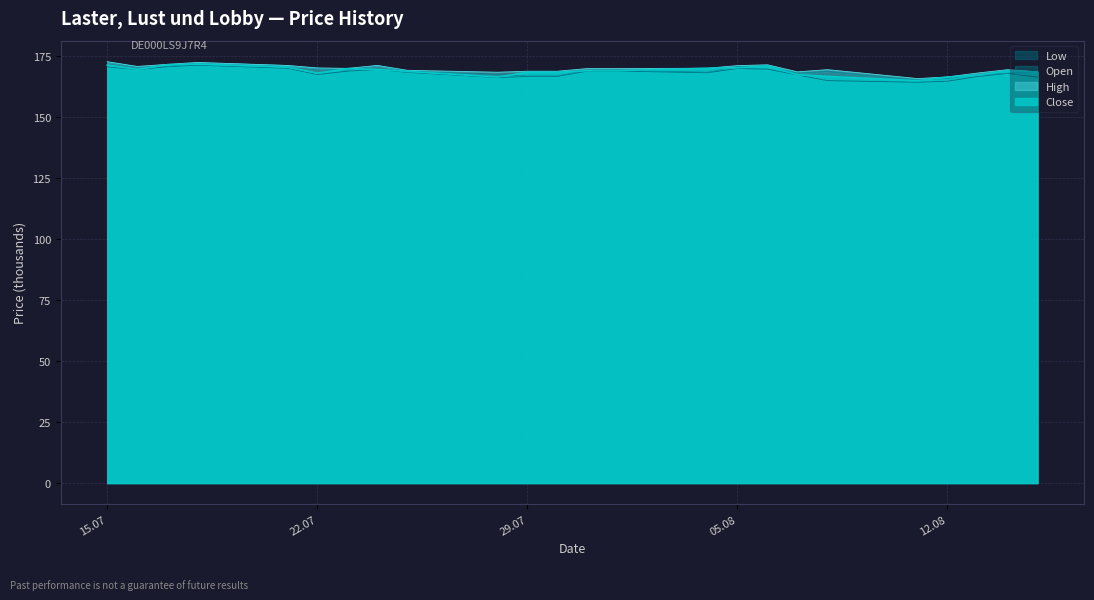

Reading right to left, transcribe all the data shown in this chart.

Open: 168.6	168.1	167.5	166.0	165.3	168.8	168.2	171.0	170.9	168.5	169.4	169.4	167.0	167.0	167.4	169.0	171.3	169.4	170.1	171.3	172.4	170.8	170.6	172.7
High: 168.7	169.6	168.2	166.6	165.9	169.6	168.7	171.6	171.2	170.2	170.0	170.0	168.9	168.9	168.5	169.3	171.3	170.1	170.3	171.3	172.5	171.8	170.9	172.8
Low: 166.5	168.1	166.8	164.8	164.4	165.1	167.4	169.8	170.1	168.3	169.0	169.0	166.8	166.8	166.3	168.5	169.6	169.0	167.6	170.2	171.4	170.8	169.6	170.7
Close: 168.5	169.1	167.4	166.5	165.1	166.8	167.5	171.1	170.4	170.1	169.2	169.2	168.5	168.5	166.6	168.9	169.7	170.0	168.2	170.6	171.8	171.6	169.7	171.4